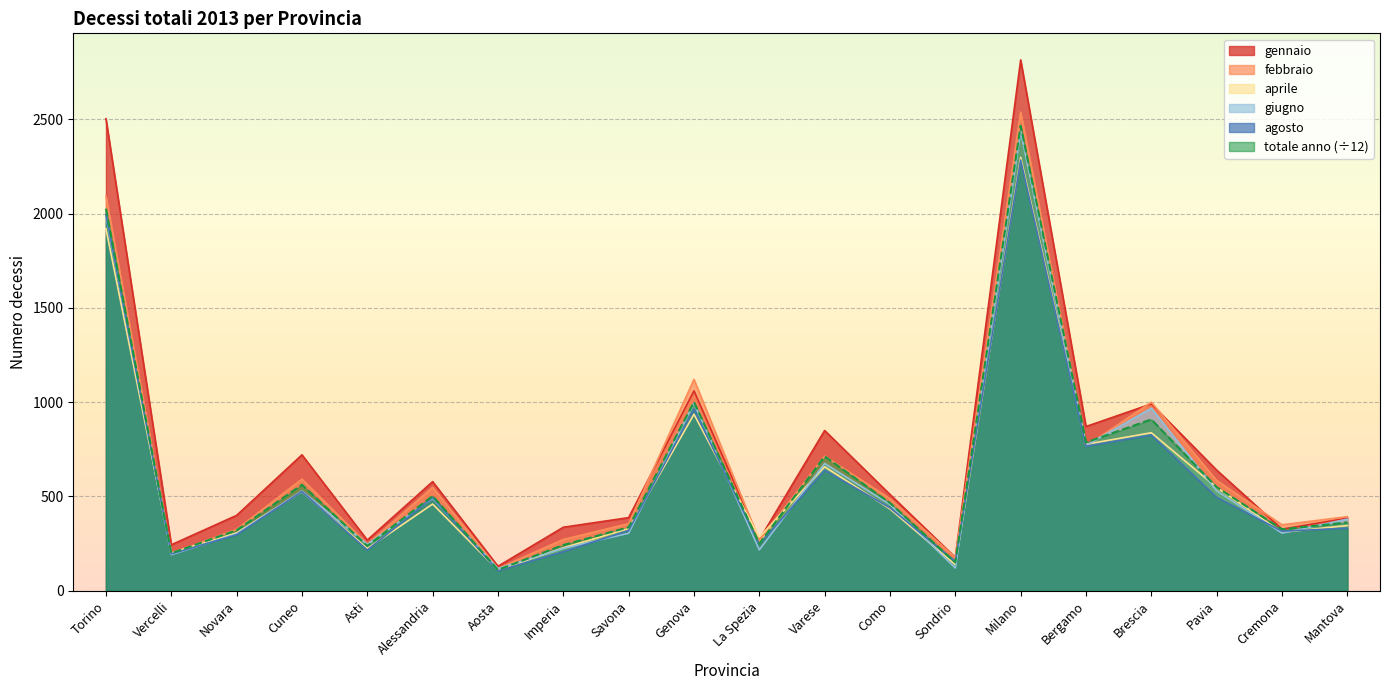

Reading left to right, transcribe all the data shown in this chart.

gennaio: 2503.0	244.0	400.0	721.0	269.0	579.0	130.0	337.0	388.0	1060.0	271.0	850.0	511.0	177.0	2815.0	871.0	991.0	640.0	327.0	385.0
giugno: 1988.0	191.0	302.0	529.0	246.0	490.0	118.0	225.0	305.0	995.0	217.0	675.0	458.0	121.0	2435.0	770.0	968.0	530.0	306.0	380.0
febbraio: 2092.0	198.0	326.0	592.0	247.0	548.0	118.0	272.0	356.0	1121.0	267.0	714.0	488.0	176.0	2538.0	767.0	1000.0	585.0	350.0	393.0
aprile: 1920.0	201.0	307.0	525.0	224.0	460.0	110.0	228.0	330.0	936.0	284.0	658.0	434.0	138.0	2298.0	777.0	838.0	548.0	310.0	346.0
agosto: 1997.0	196.0	297.0	526.0	216.0	495.0	106.0	207.0	320.0	964.0	247.0	639.0	440.0	156.0	2284.0	766.0	826.0	495.0	316.0	332.0
totale anno: 2025.8	199.2	321.1	562.2	238.2	502.8	111.1	242.8	336.8	1000.6	249.8	712.9	465.7	150.2	2465.9	786.7	908.6	549.5	326.2	362.6